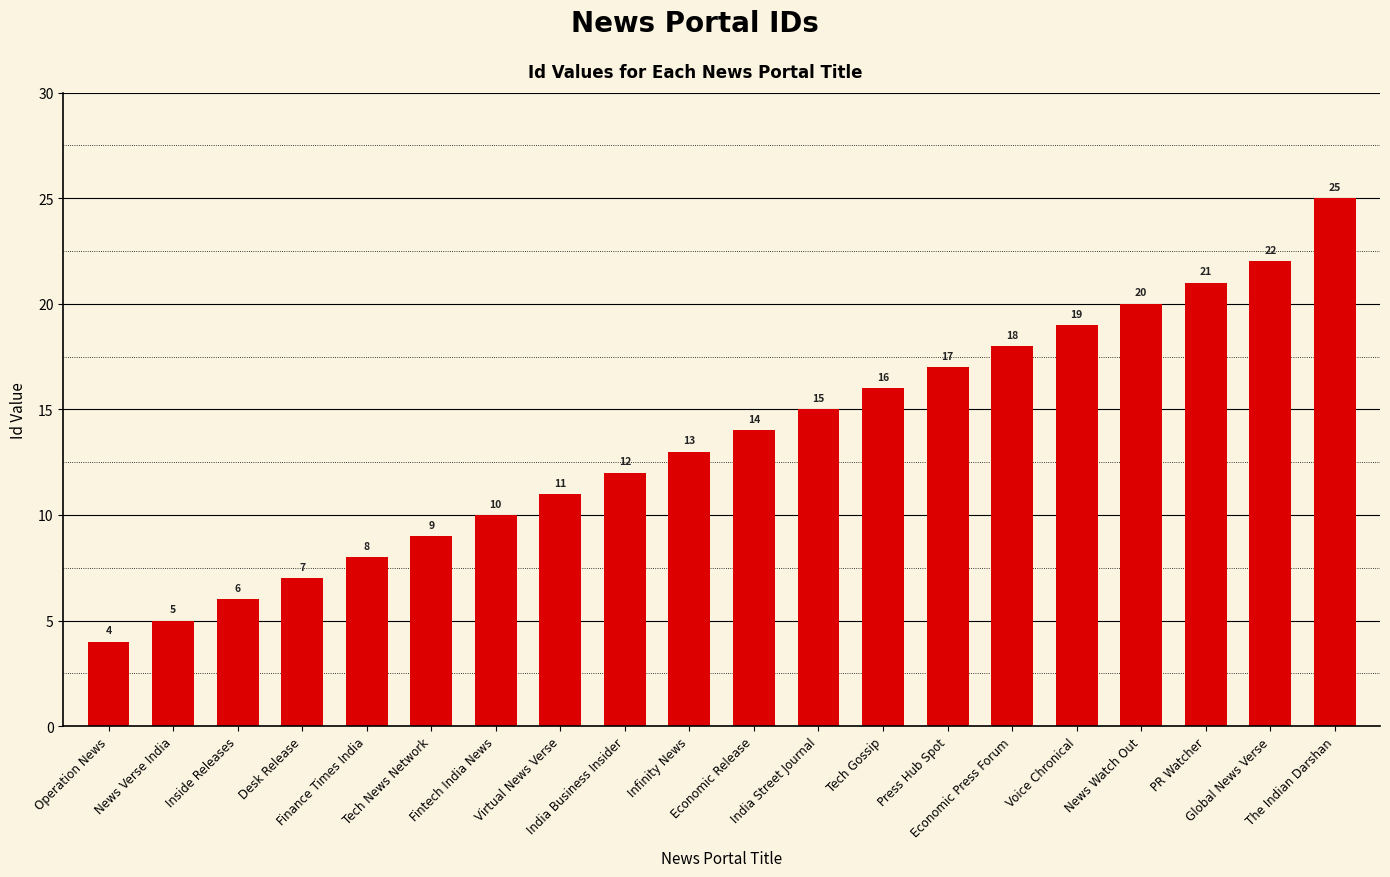

What is the smallest value displayed?

4